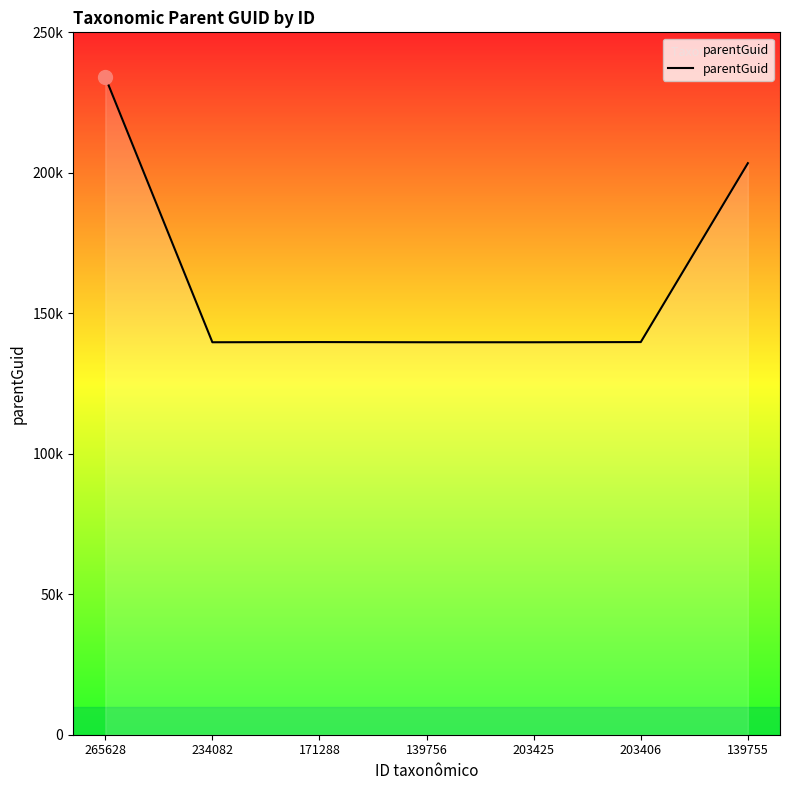

What is the greatest value displayed?

234082